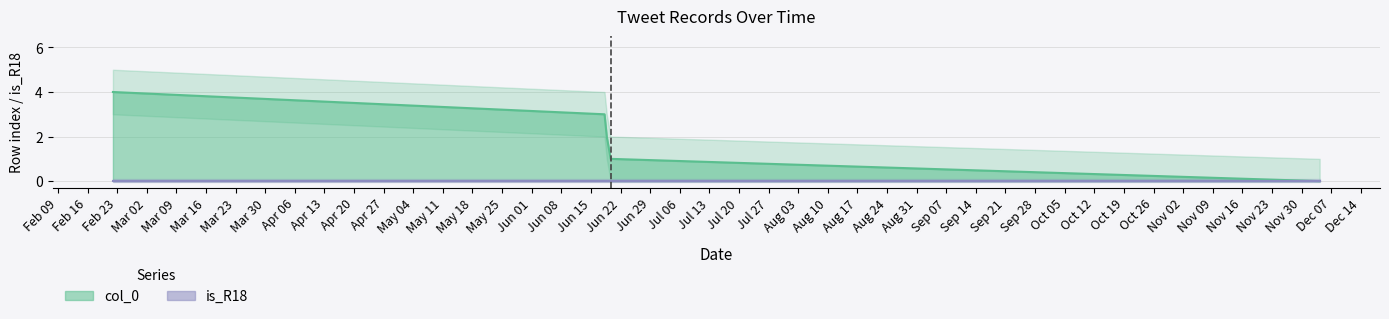

Reading left to right, what are all the values shown in this chart?

4	3	2	1	0